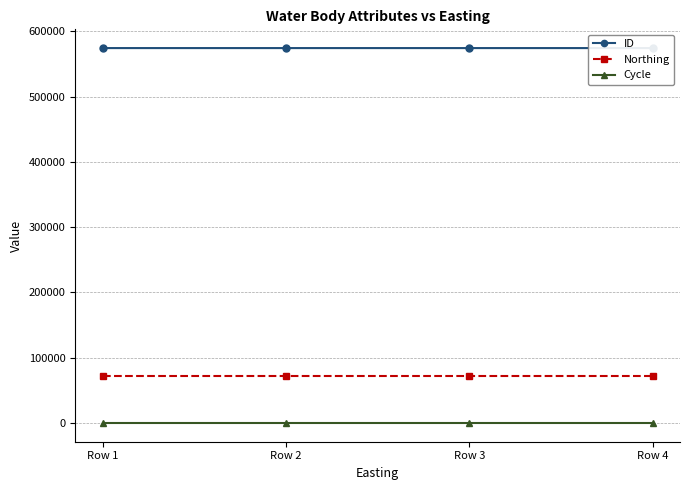

True or false: ID has more than 2 interior local peaks.

False